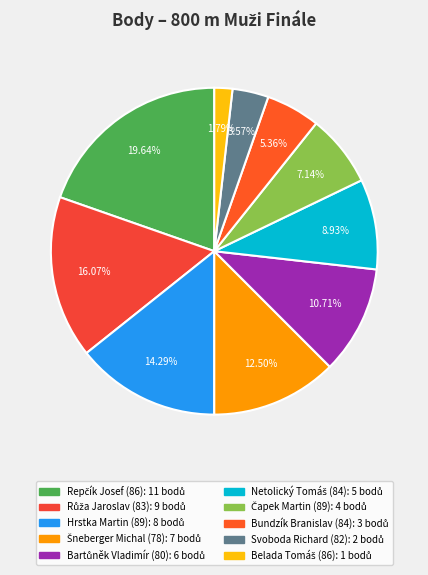

Is the sum of Čapek Martin (89) and Růža Jaroslav (83) greater than half?

No